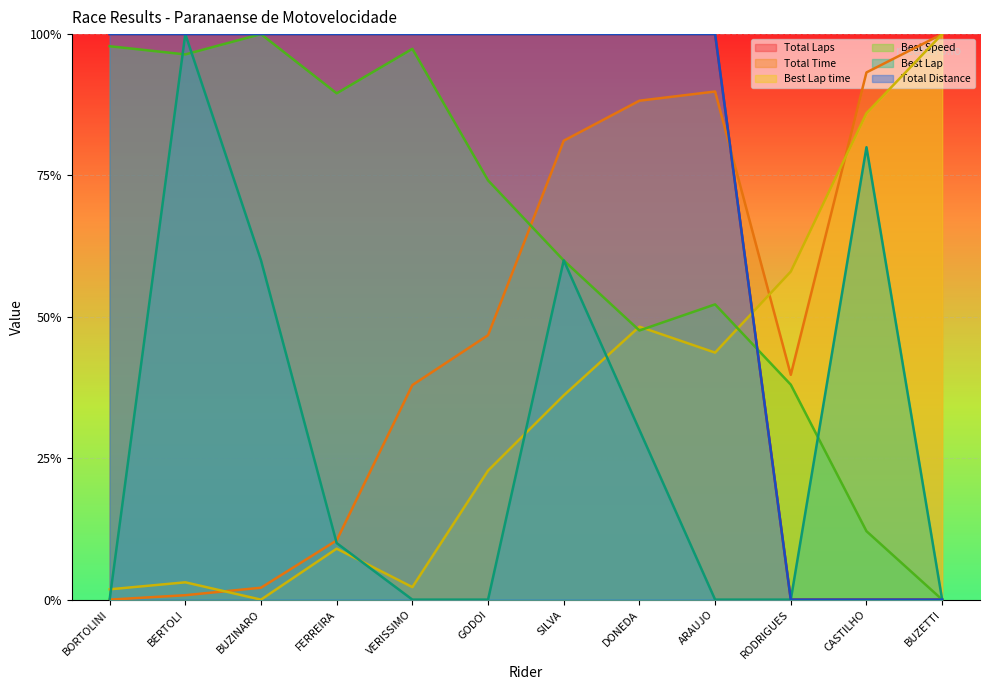

What is the label of the 4th point from the right?

ARAUJO